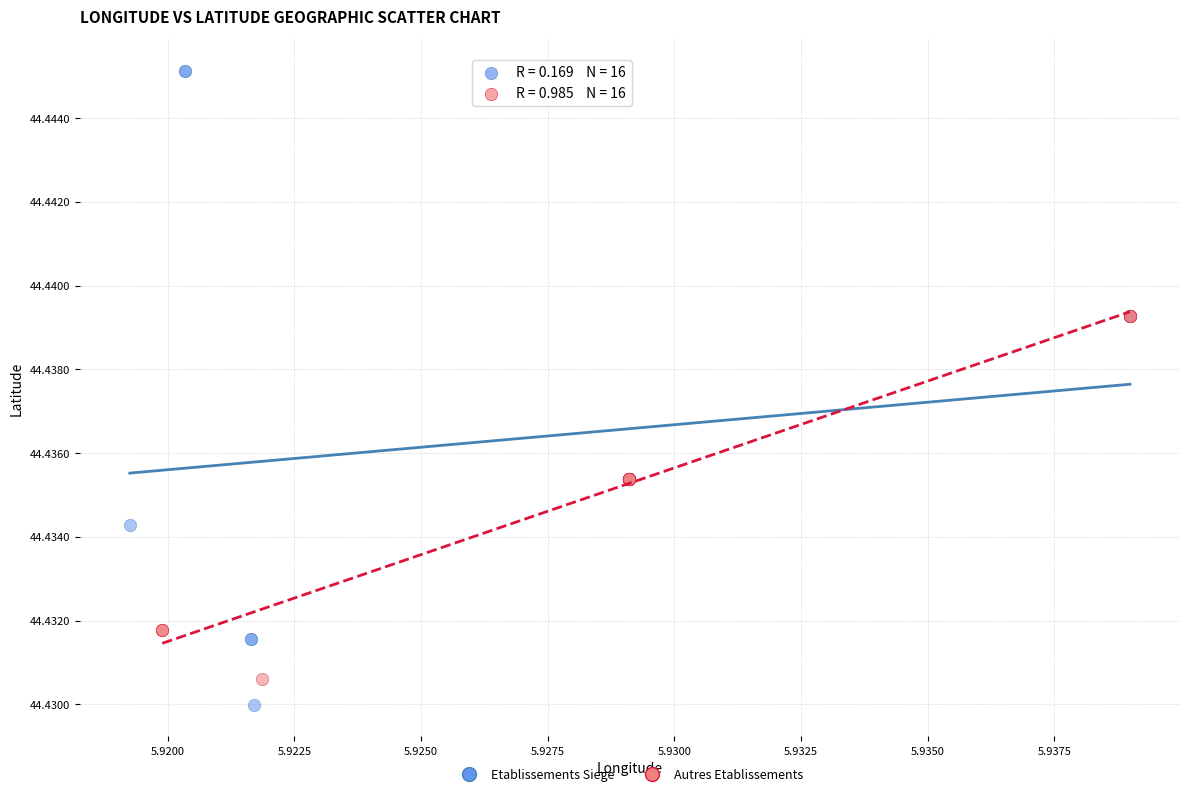

Which series reaches the maximum Y coordinate?

Etablissements Siege